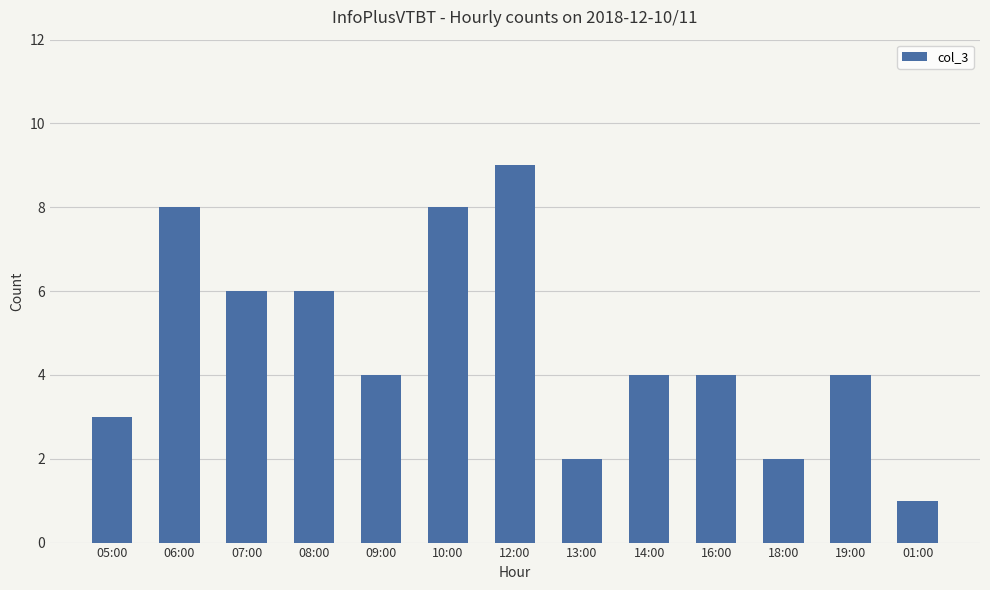

The value at 16:00 is 2. True or false?

False